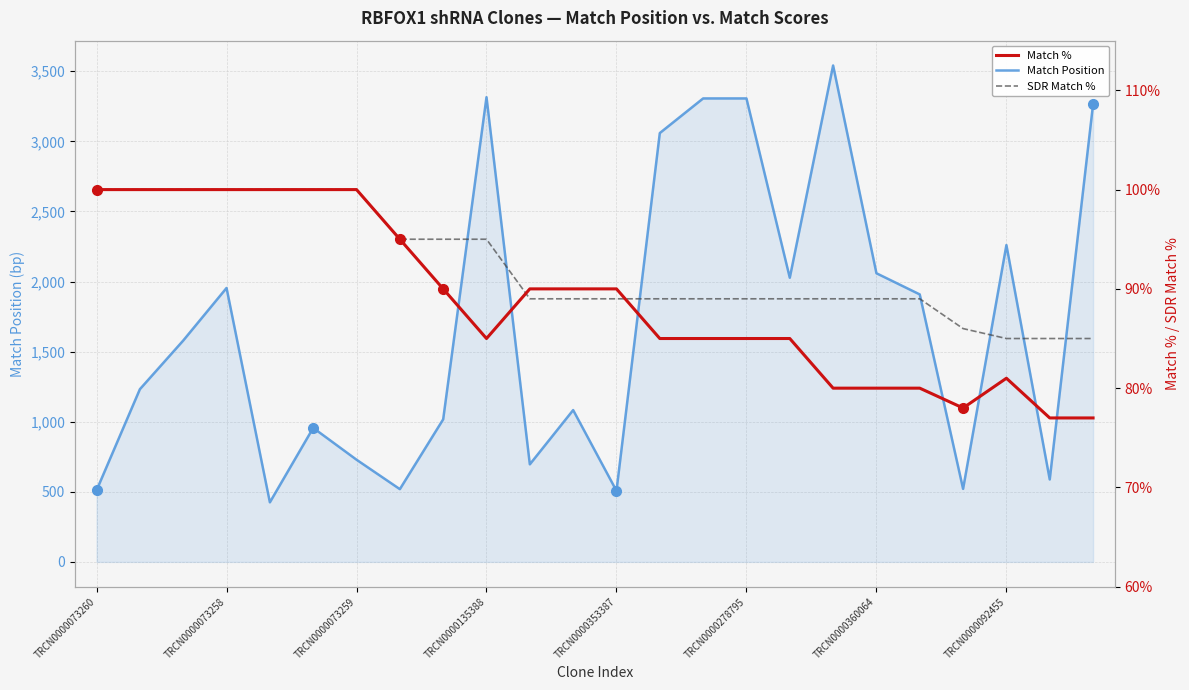

Is it true that Match Position equals 1954 at TRCN0000073258?

True